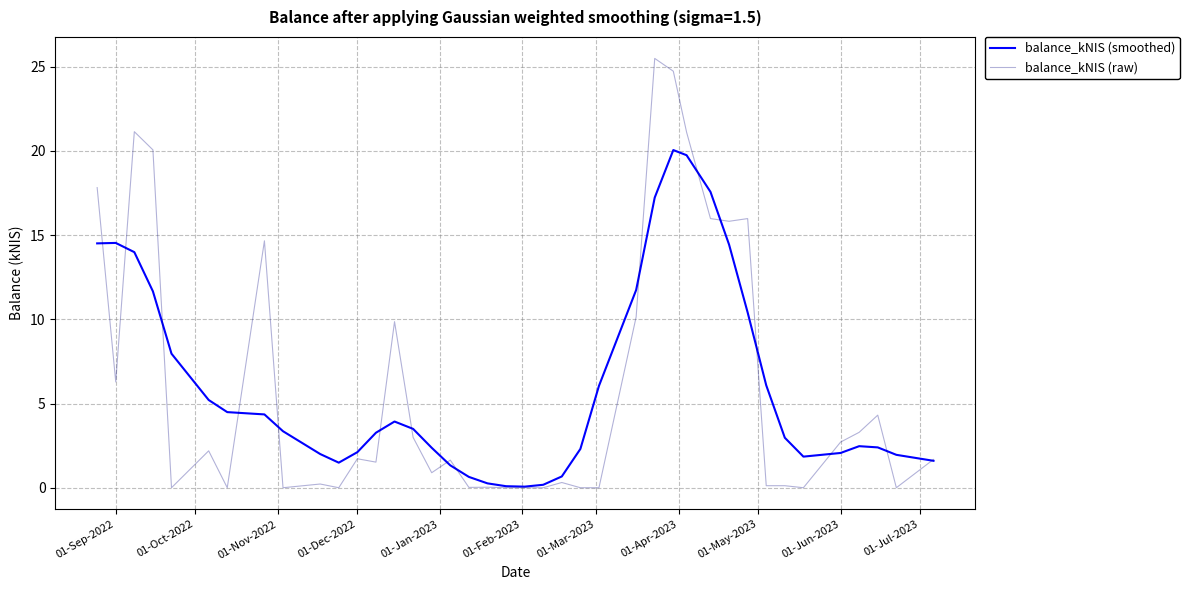

What is the maximum value shown in the chart?

25.5